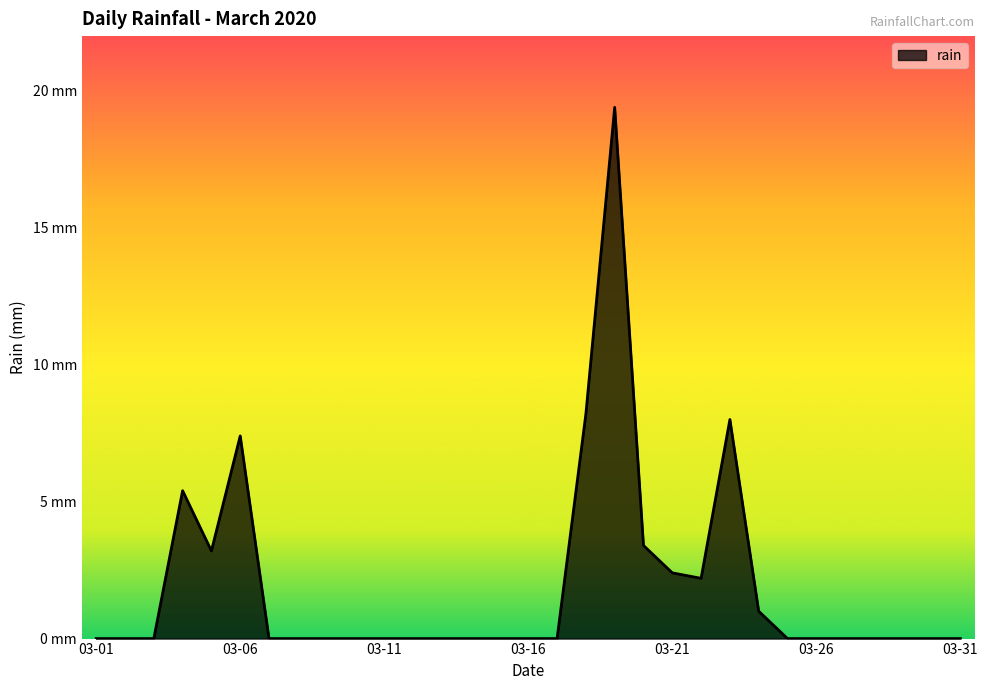

Is this an area chart (filled region under the line)?

Yes